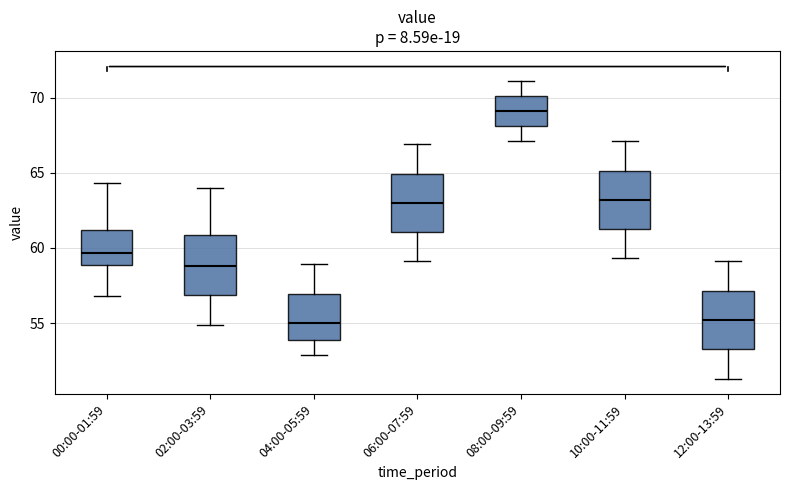

Reading left to right, read every box against the y-axis: the position of its median line, the range the box covers, and the ends of its whiskers. The values are not printed on the chart, so give them approximately, as read against the axis.

00:00-01:59: median 59.5, box 59.0 to 61.0, whiskers 57.0 to 64.5
02:00-03:59: median 59.0, box 57.0 to 61.0, whiskers 55.0 to 64.0
04:00-05:59: median 55.0, box 54.0 to 57.0, whiskers 53.0 to 59.0
06:00-07:59: median 63.0, box 61.0 to 65.0, whiskers 59.0 to 67.0
08:00-09:59: median 69.0, box 68.0 to 70.0, whiskers 67.0 to 71.0
10:00-11:59: median 63.0, box 61.5 to 65.0, whiskers 59.5 to 67.0
12:00-13:59: median 55.0, box 53.5 to 57.0, whiskers 51.5 to 59.0